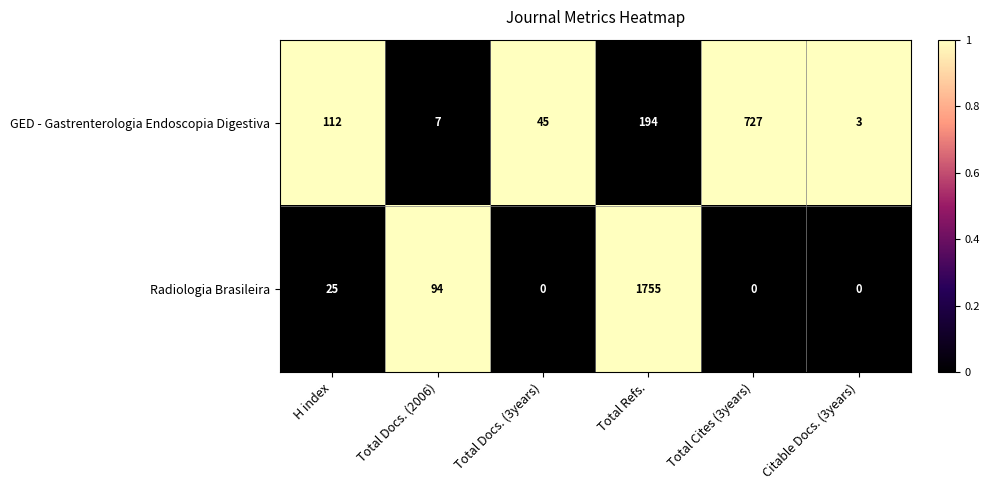

What is the difference between the second highest and minimum values in the GED - Gastrenterologia Endoscopia Digestiva series?

191